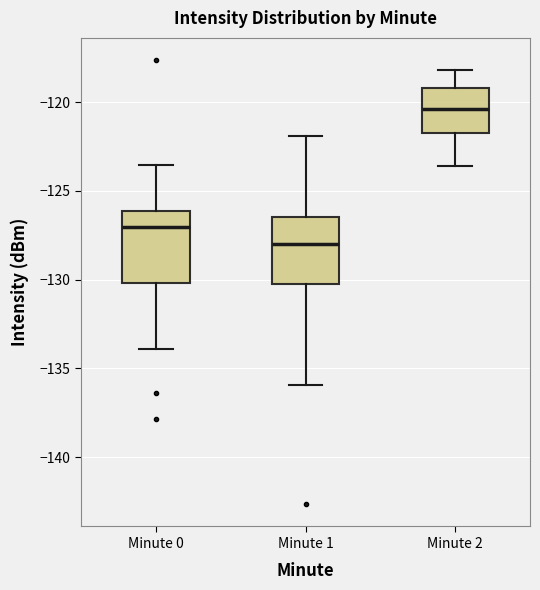

Which box's median line is the highest?

Minute 2